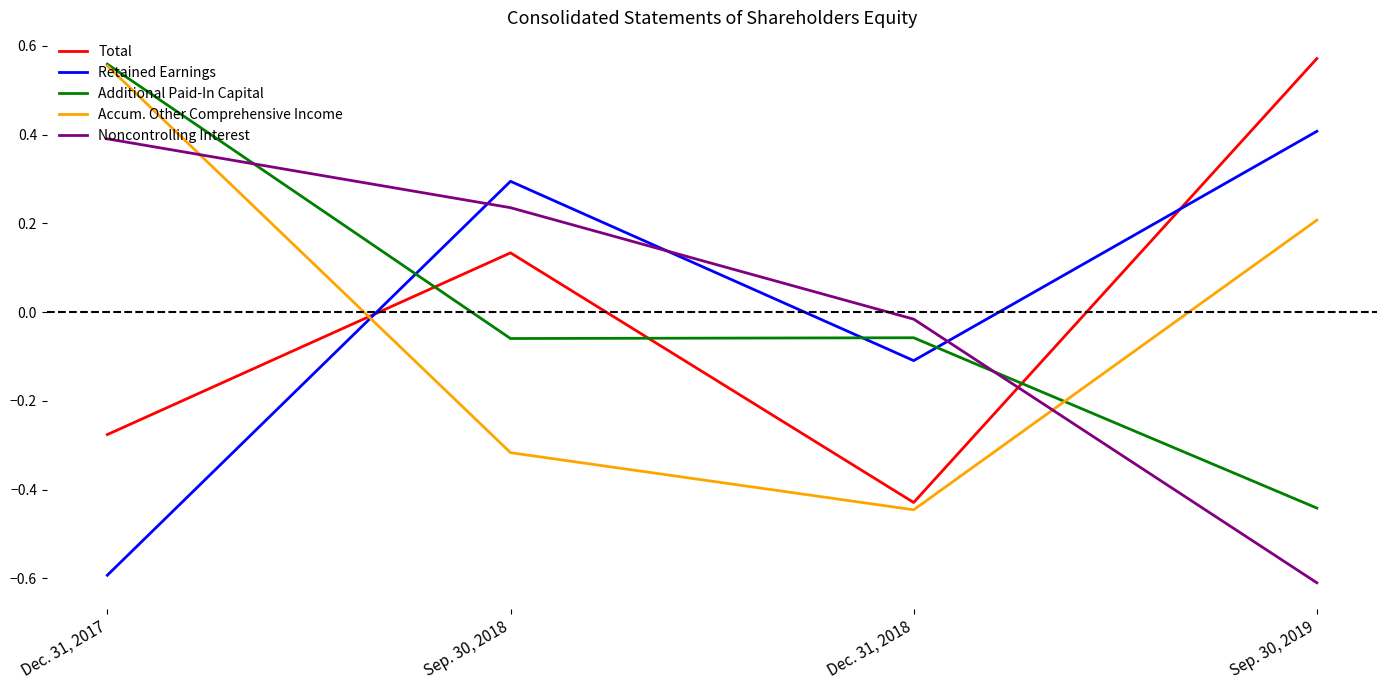

Which series ends up on top after the final intersection of Additional Paid-In Capital and Retained Earnings?

Retained Earnings